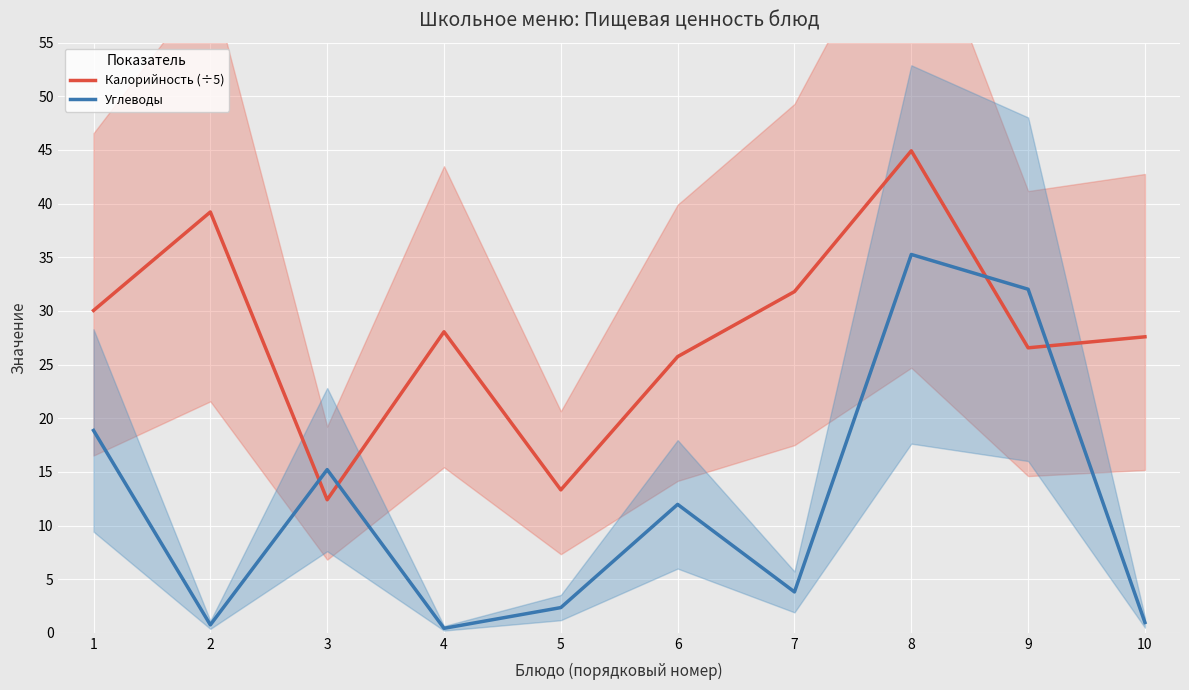

The Калорийность (÷5) series shows 18.5 at 3. True or false?

False